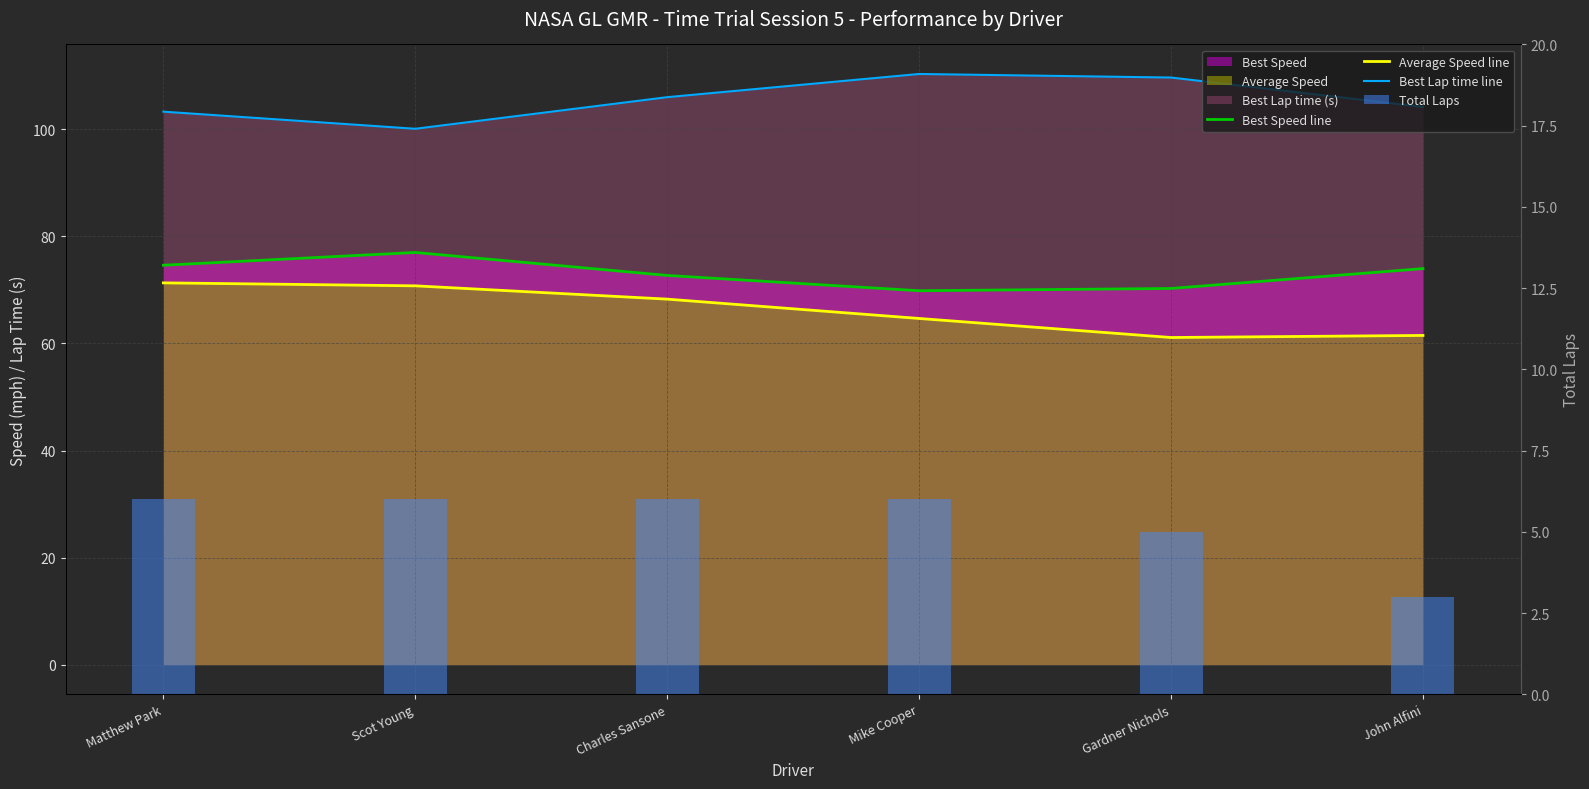

Are the bars grouped side by side (vs. stacked)?

Yes